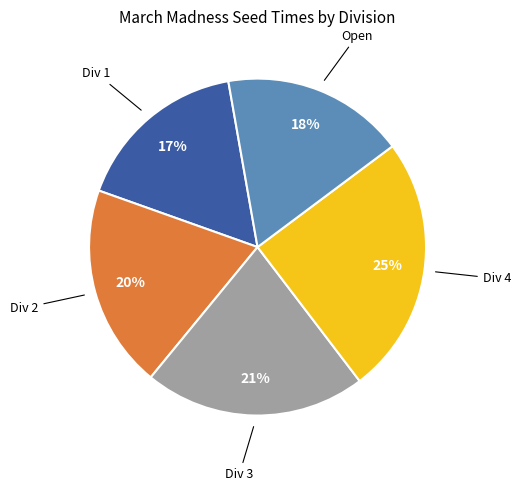

Count the number of slices in the pie.

5